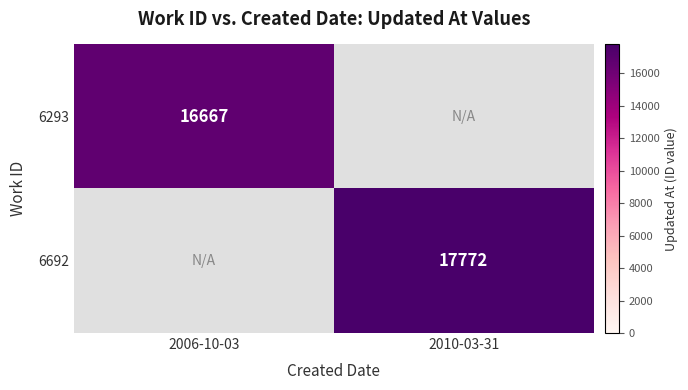

The 6293 series shows 16667 at 2006-10-03. True or false?

True